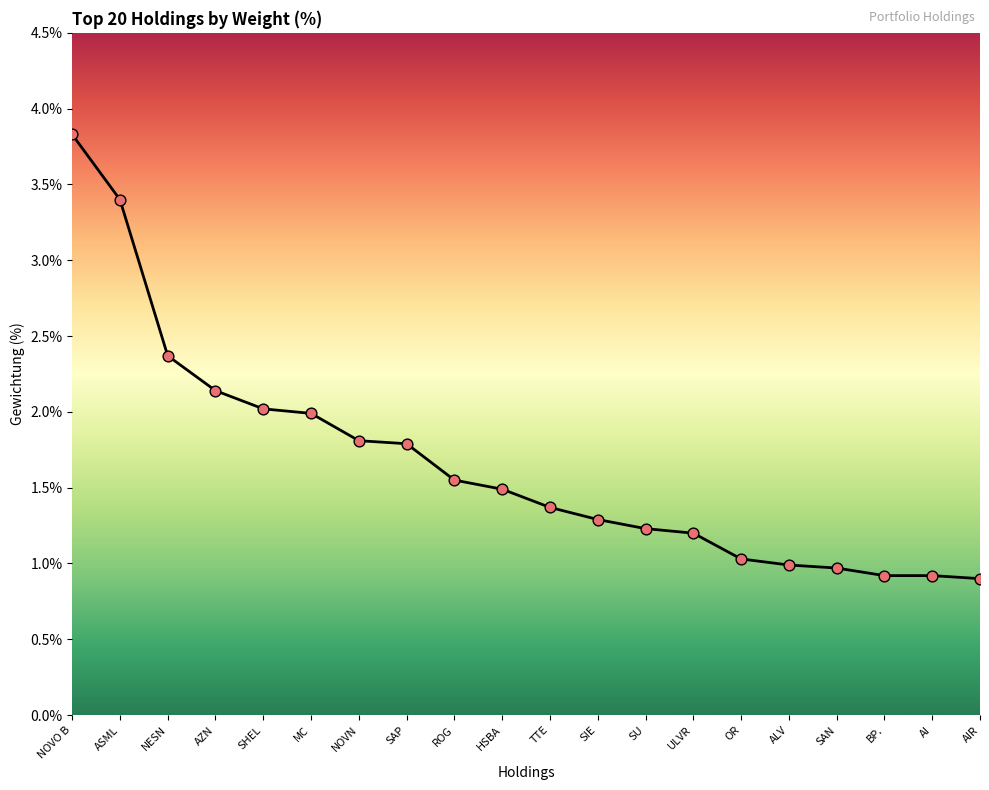

What is the ratio of the value at SU to the value at AZN?

0.6